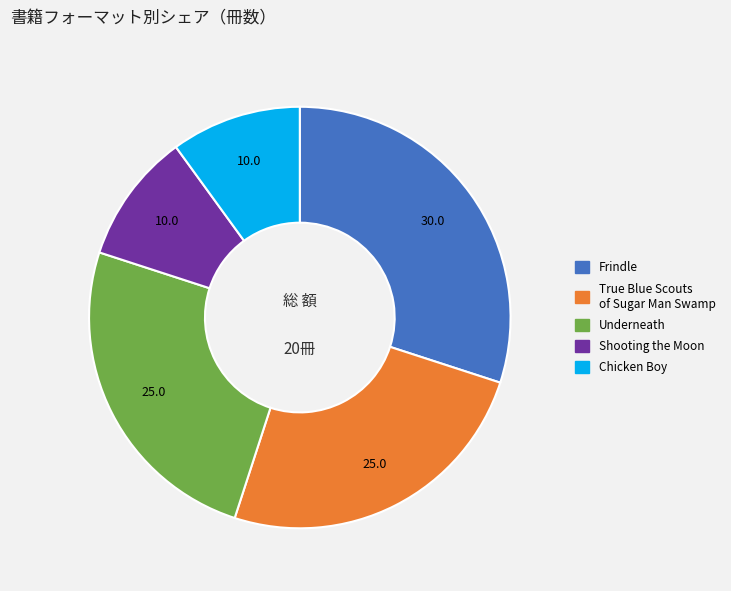

Do Chicken Boy and Shooting the Moon together represent more than half of the pie?

No